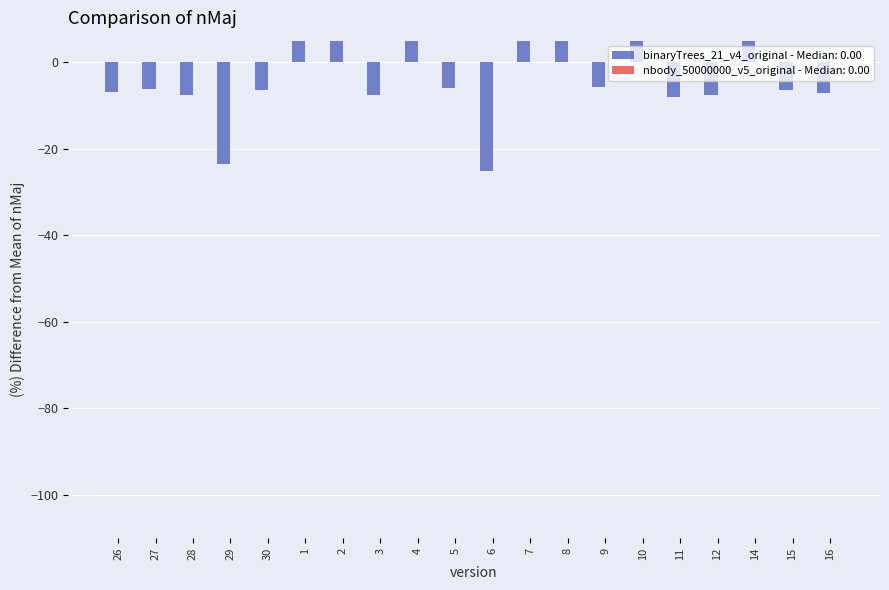

Reading left to right, extract all data points from this chart.

26=-6.9	27=-6.1	28=-7.5	29=-23.4	30=-6.3	1=16.8	2=17.4	3=-7.6	4=17.3	5=-6.0	6=-25.1	7=20.0	8=17.5	9=-5.8	10=17.7	11=-7.9	12=-7.5	14=16.9	15=-6.4	16=-7.0